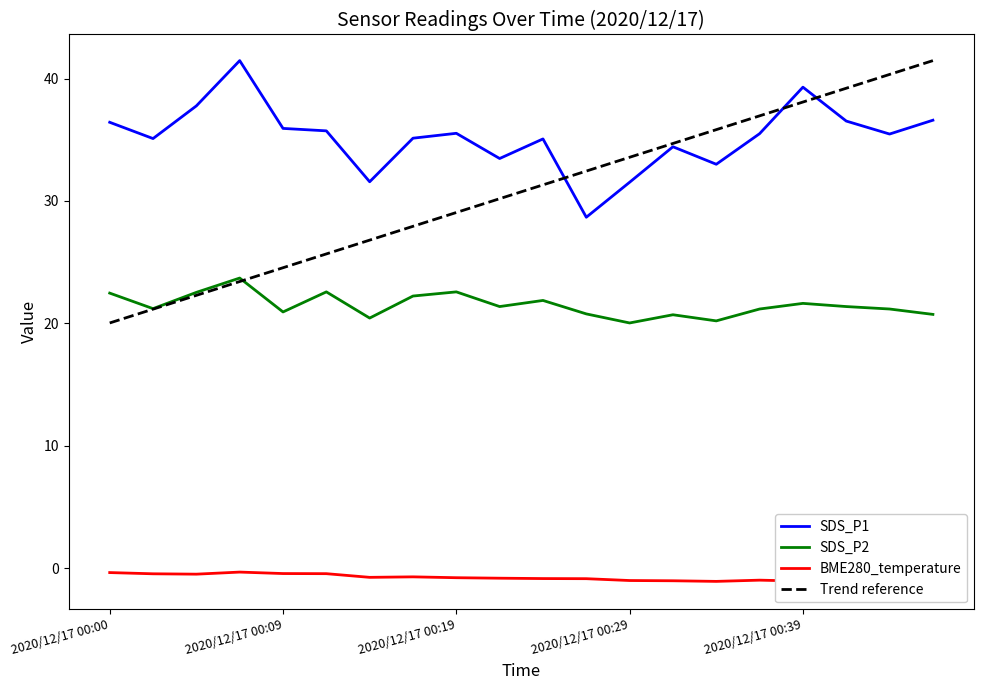

True or false: SDS_P1 and SDS_P2 cross at least once.

False